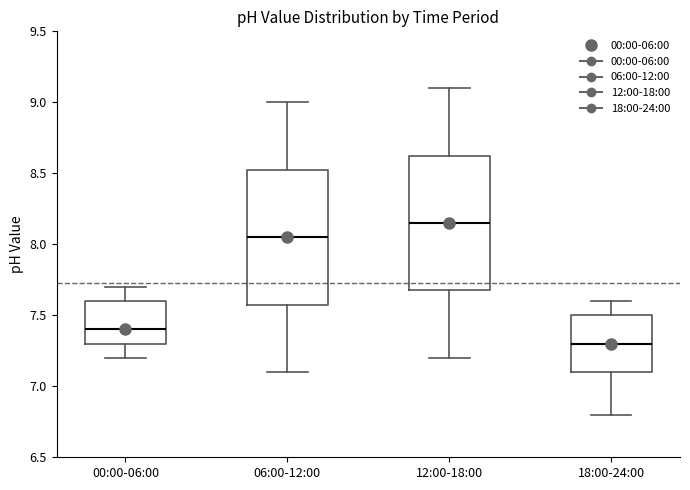

Where does the lower whisker of the box for 06:00-12:00 end on the y-axis? The values are not printed on the chart, so give them approximately, as read against the axis.

7.10